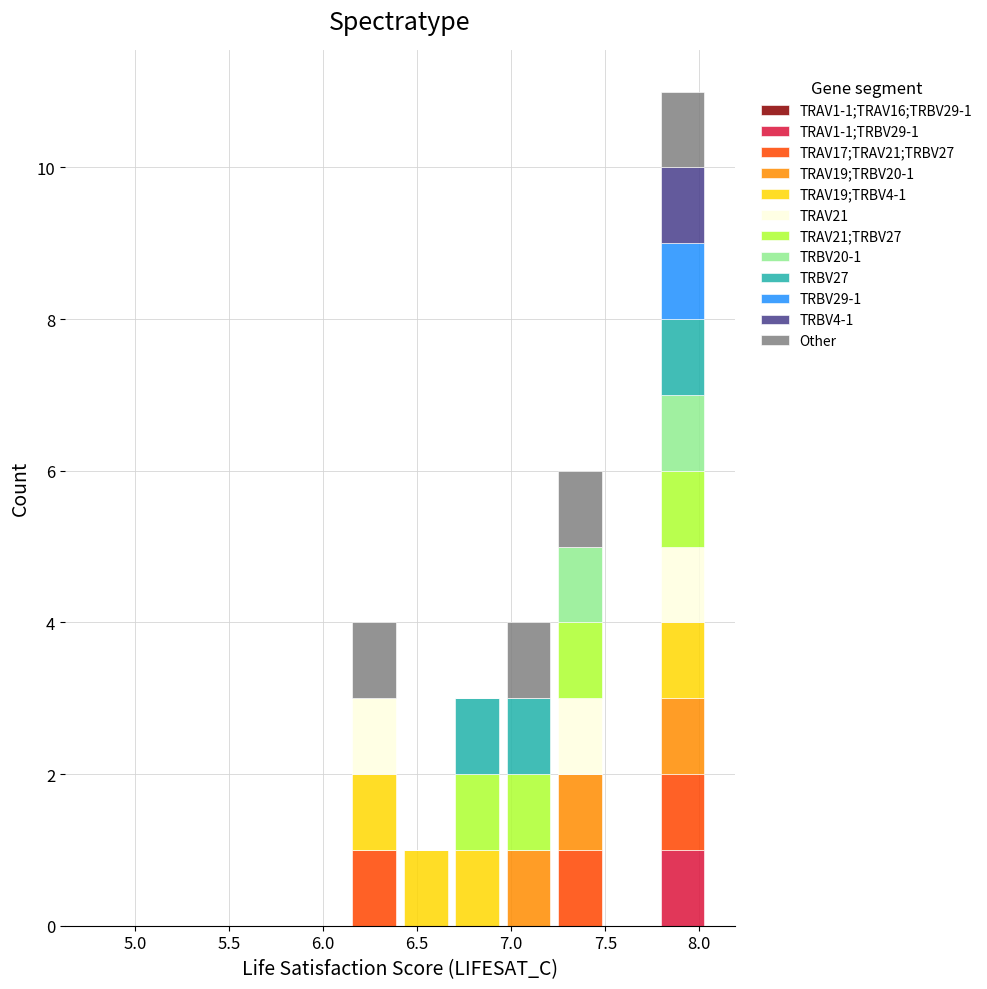

Which range on the x-axis has the tallest stacked bar (by total height)?

7.75 to 8.05